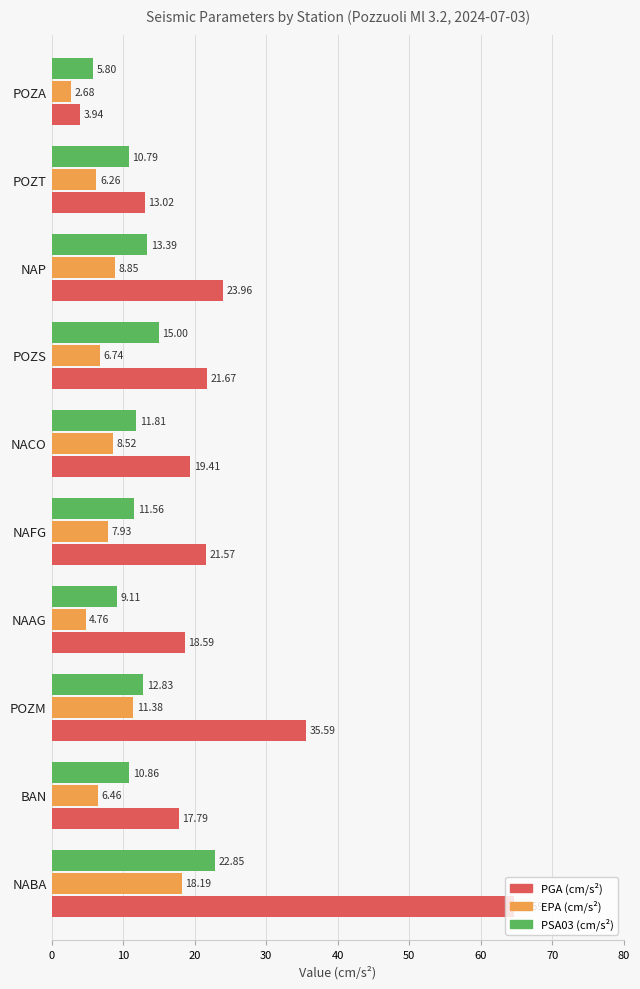

What is the spread (max minus min) of values at POZS?

14.9